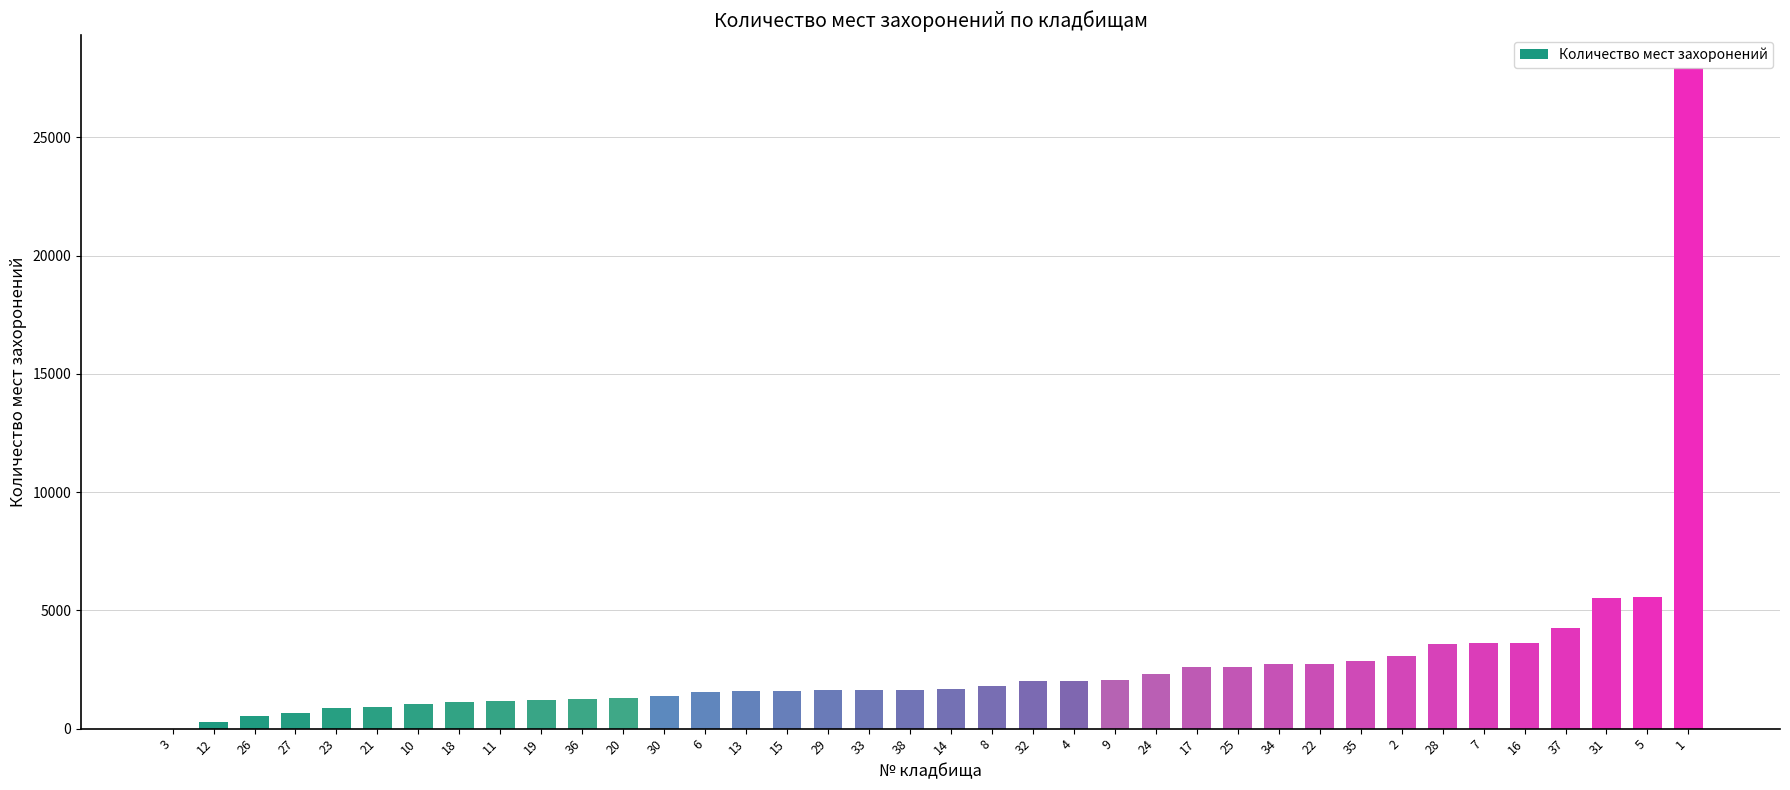

The value at 8 is 1800. True or false?

True